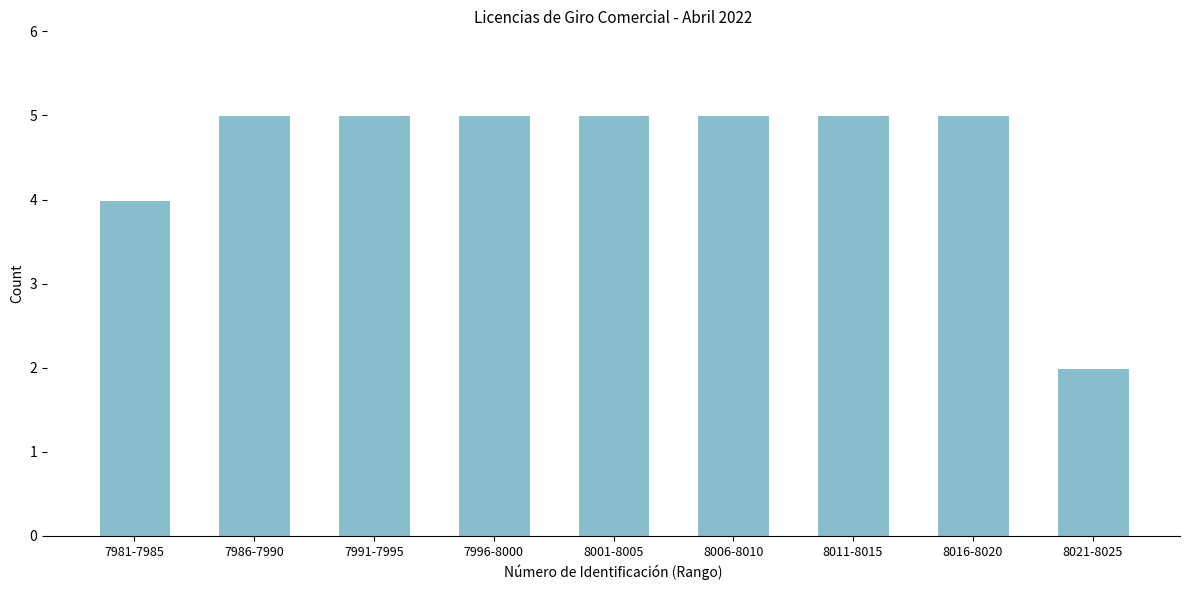

Reading left to right, what are all the values shown in this chart?

7981-7985=4	7986-7990=5	7991-7995=5	7996-8000=5	8001-8005=5	8006-8010=5	8011-8015=5	8016-8020=5	8021-8025=2